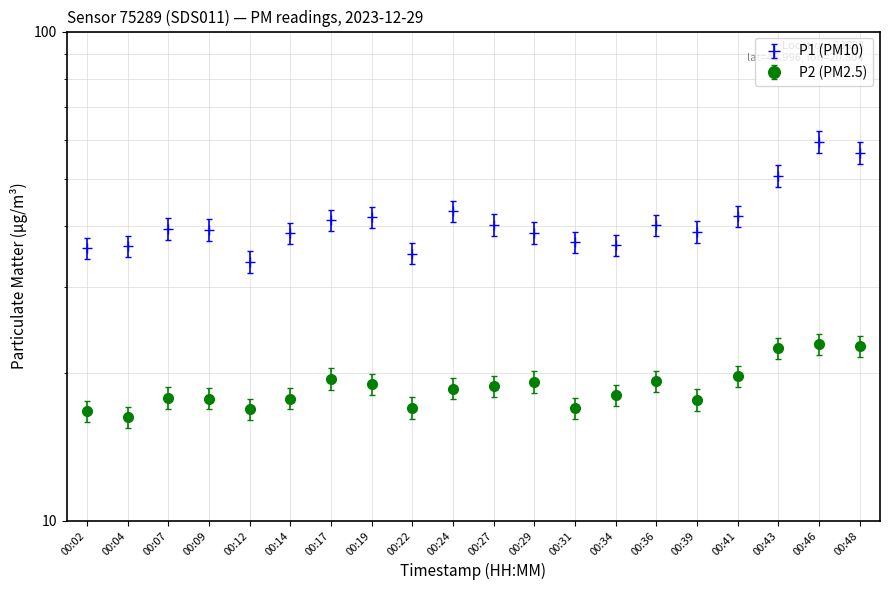

What is the maximum value for P1?

59.5